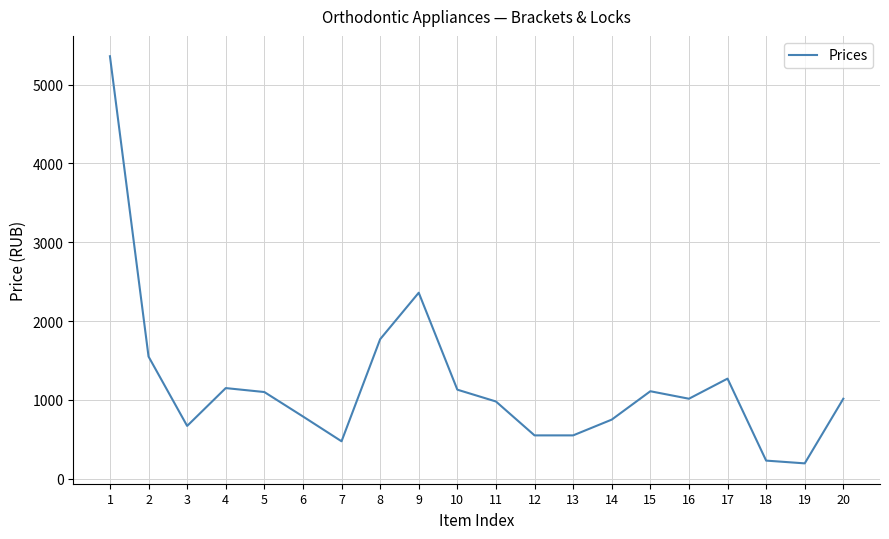

What is the difference between the maximum and minimum values?

5165